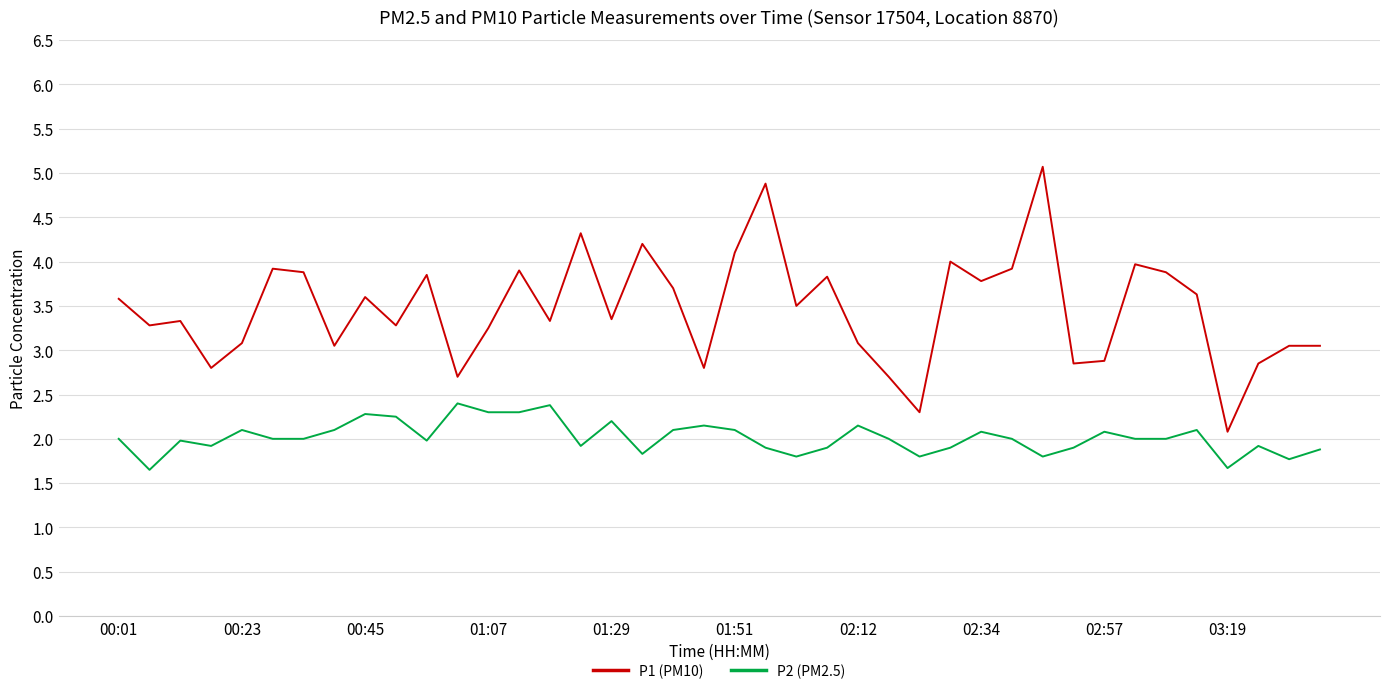

Does the chart have visible grid lines?

Yes